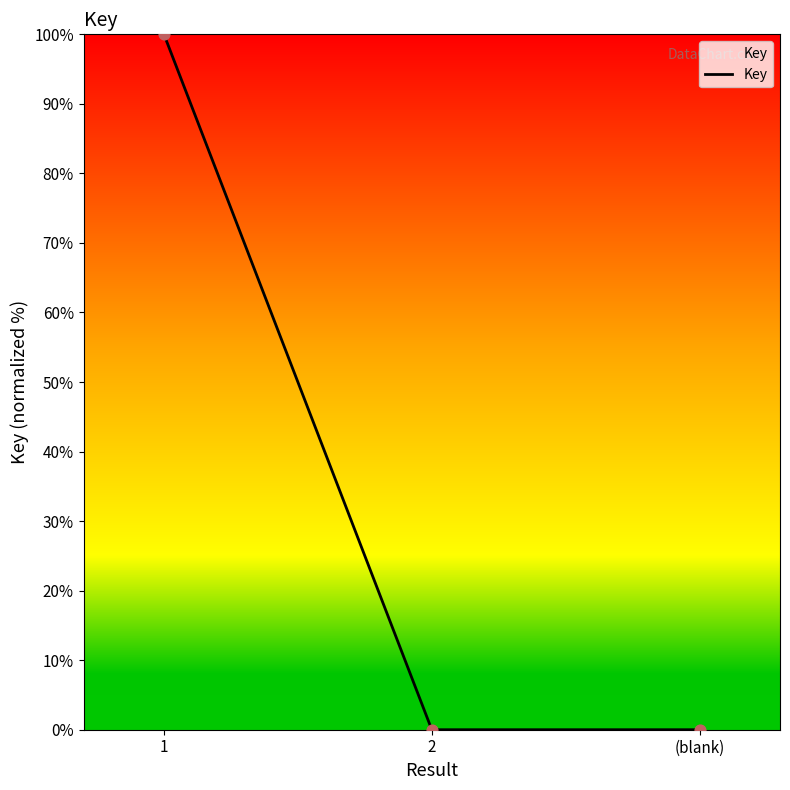

Between 1 and (blank), which is larger?

1